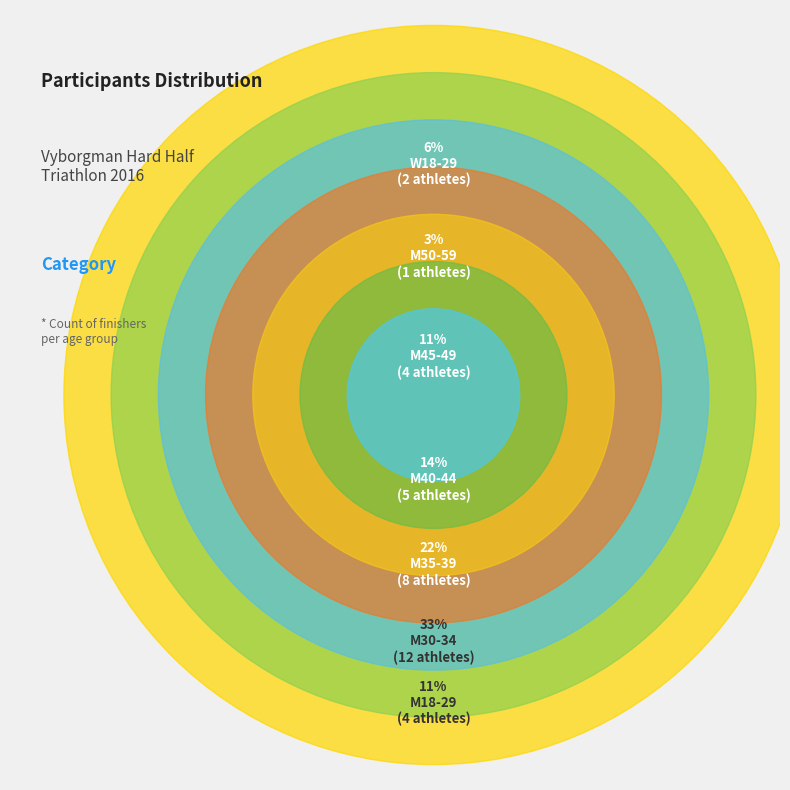

How many segments does this pie chart have?

7